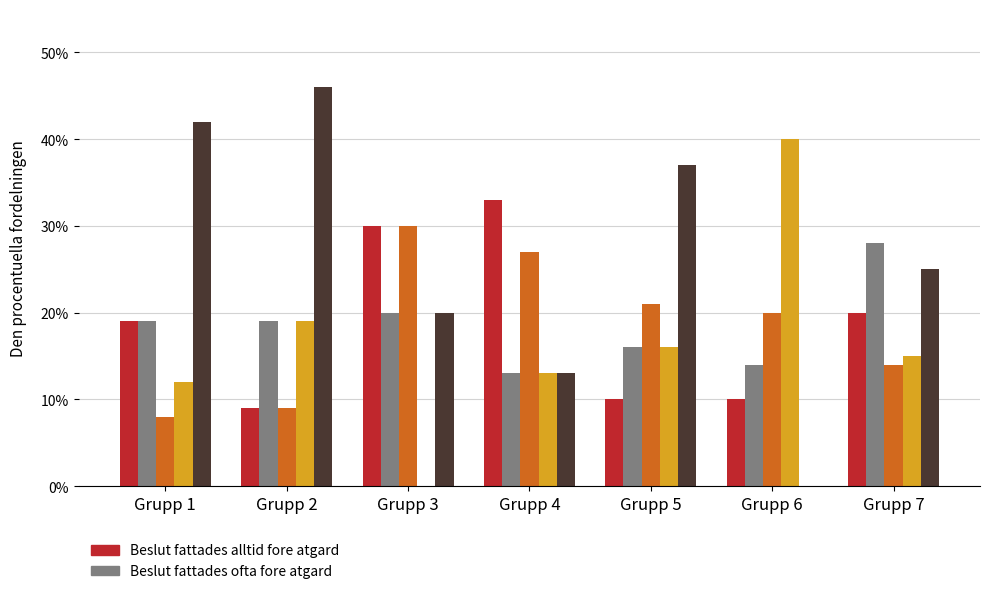

Does the chart contain stacked bars?

No